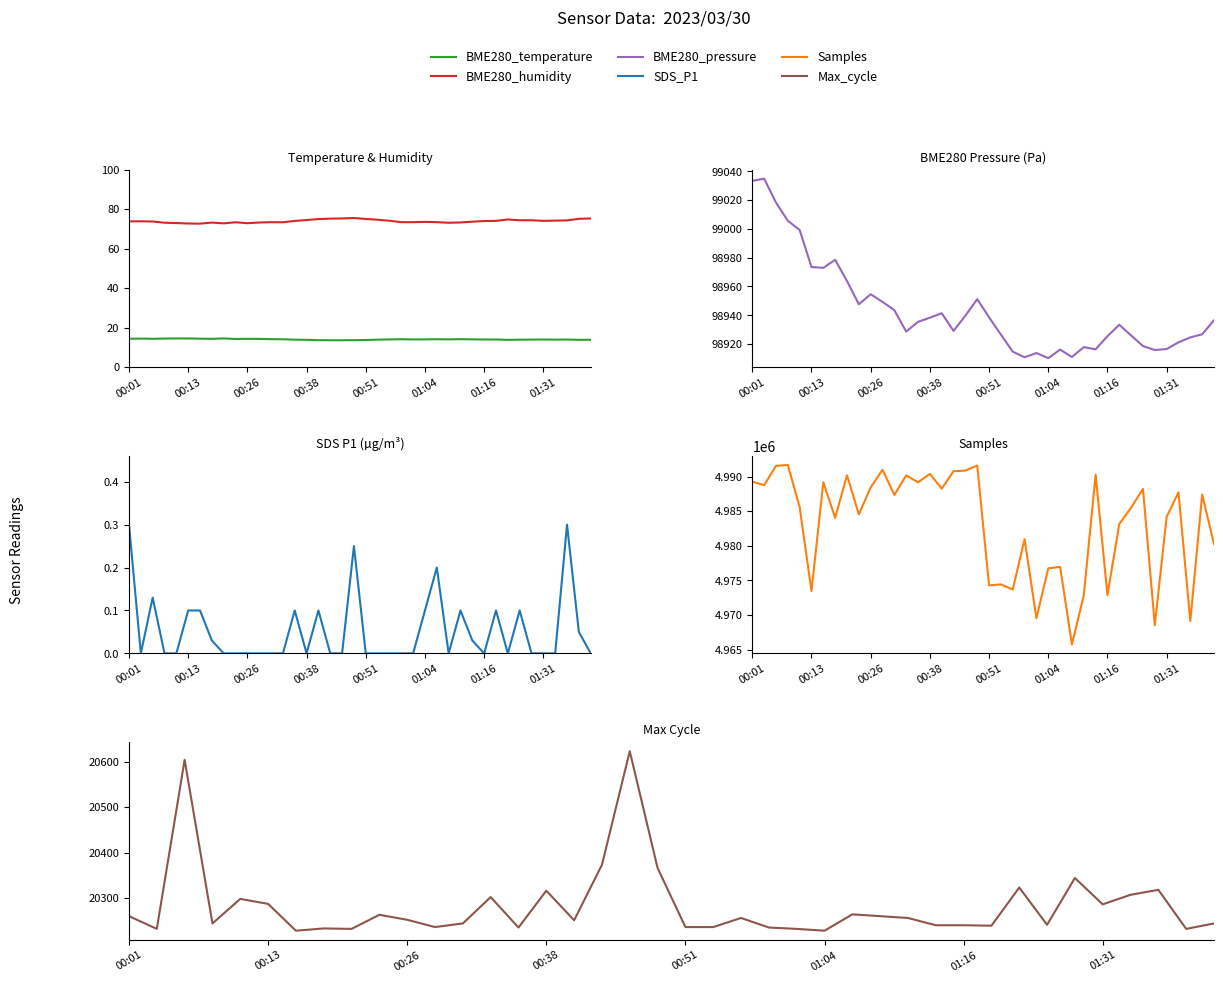

What are all the series names shown in the legend?

BME280_temperature, BME280_humidity, BME280_pressure, SDS_P1, Samples, Max_cycle